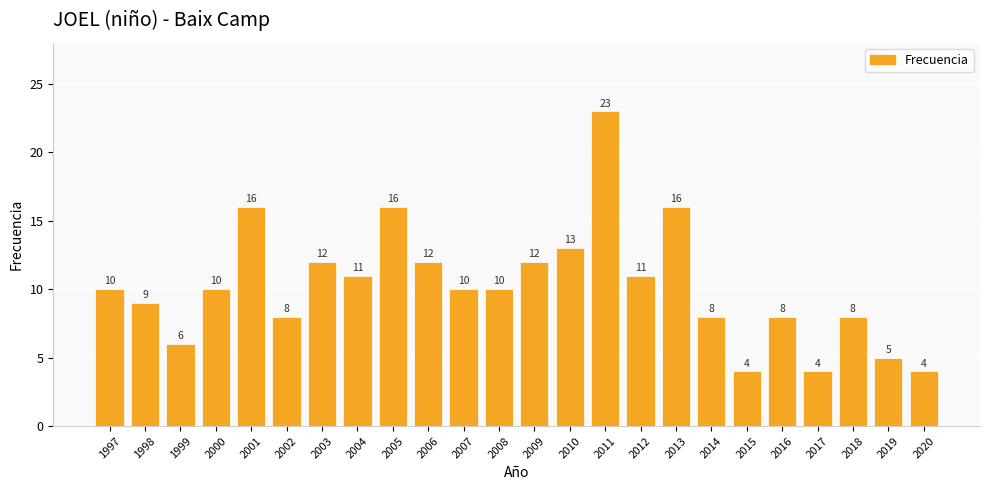

What is the greatest value displayed?

23